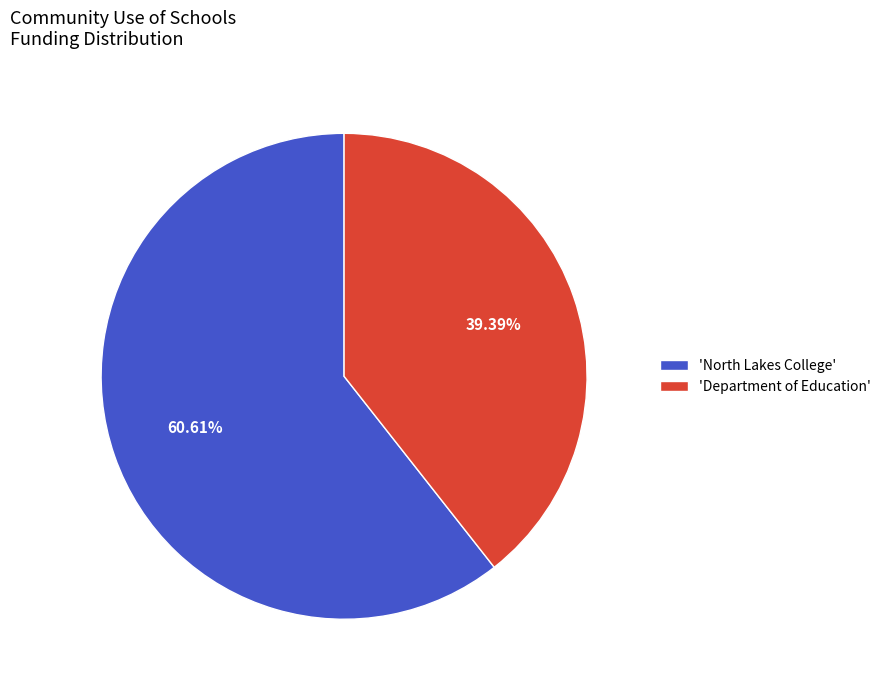

Between 'Department of Education' and 'North Lakes College', which is larger?

'North Lakes College'